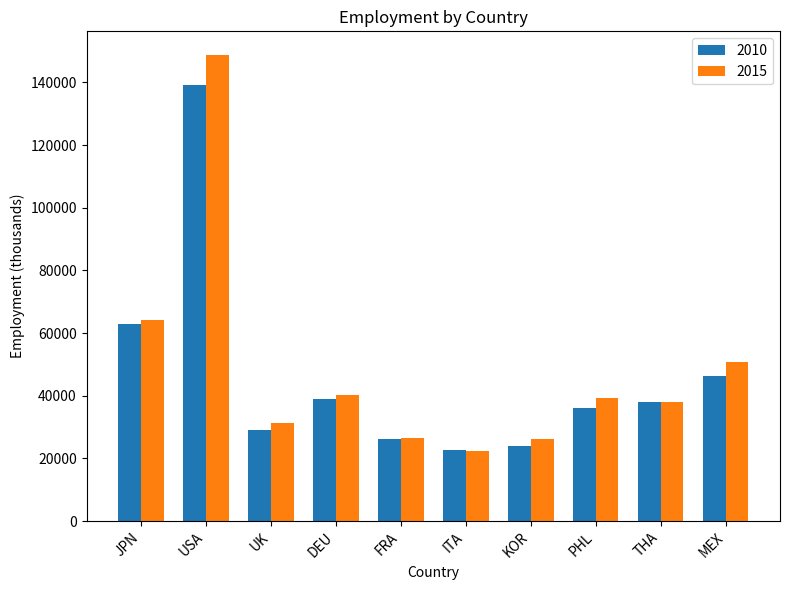

What is the sum of the 2015 values at DEU and FRA?

66635